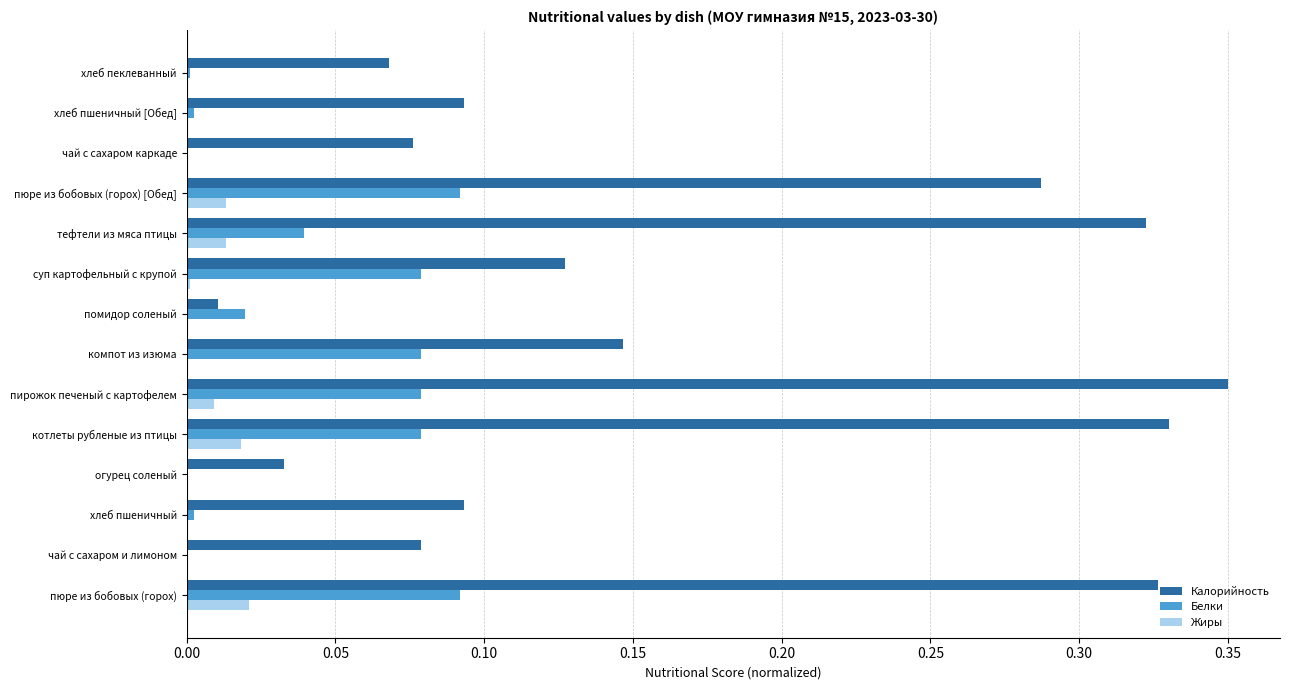

The Белки series shows 0.0 at чай с сахаром и лимоном. True or false?

True